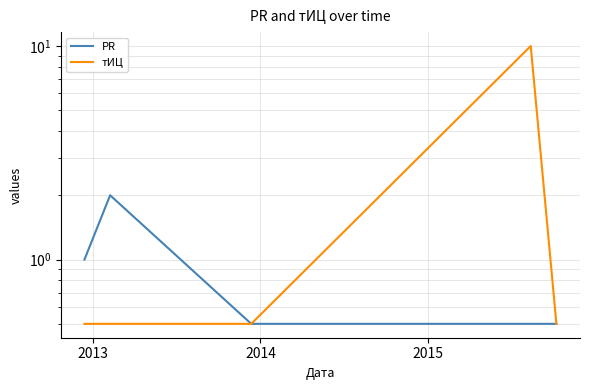

Count the number of categories in the chart.

5